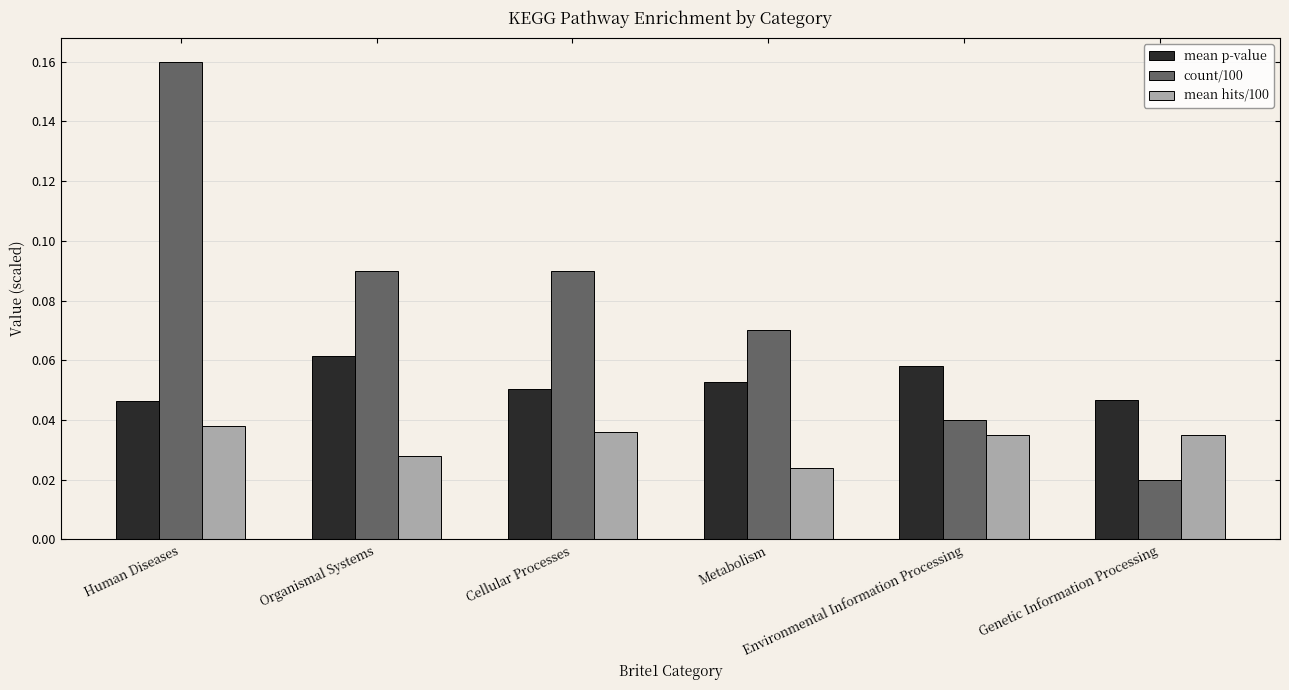

Rank the series by their maximum value, from lowest to highest.

mean hits/100, mean p-value, count/100